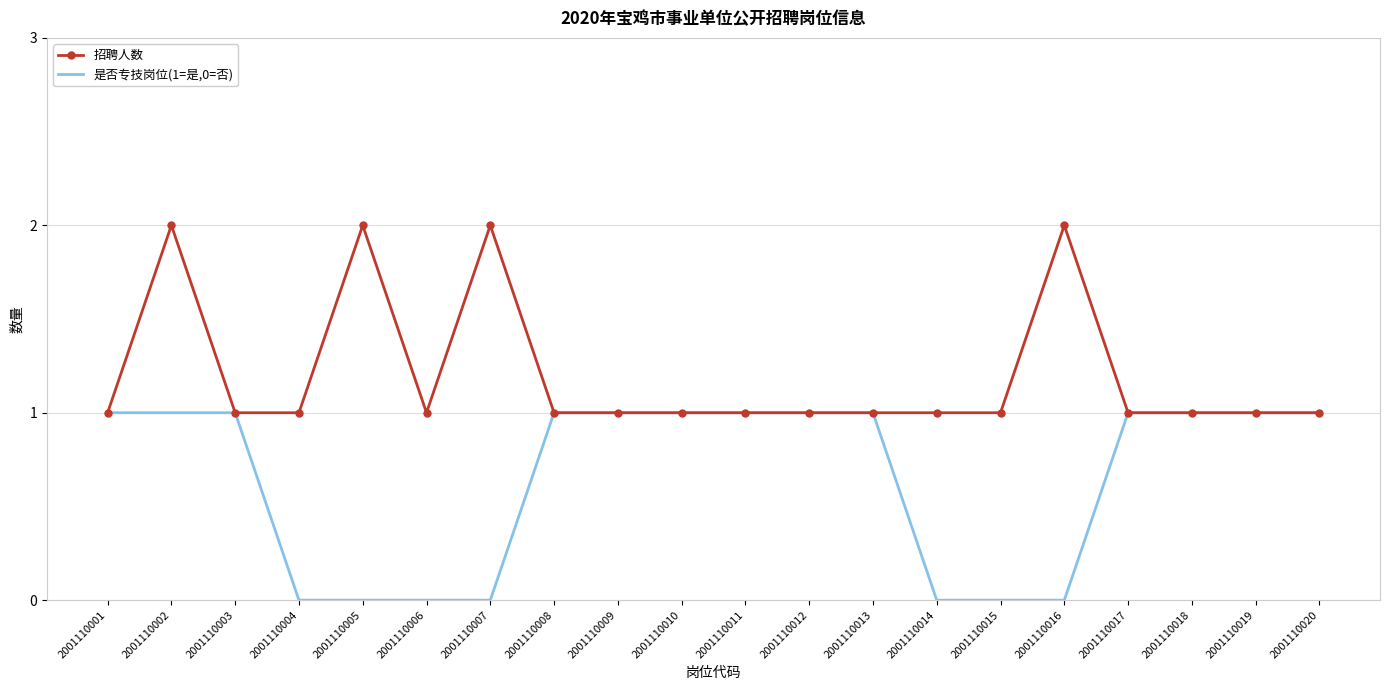

At which category is the sum across all series the highest?

2001110002